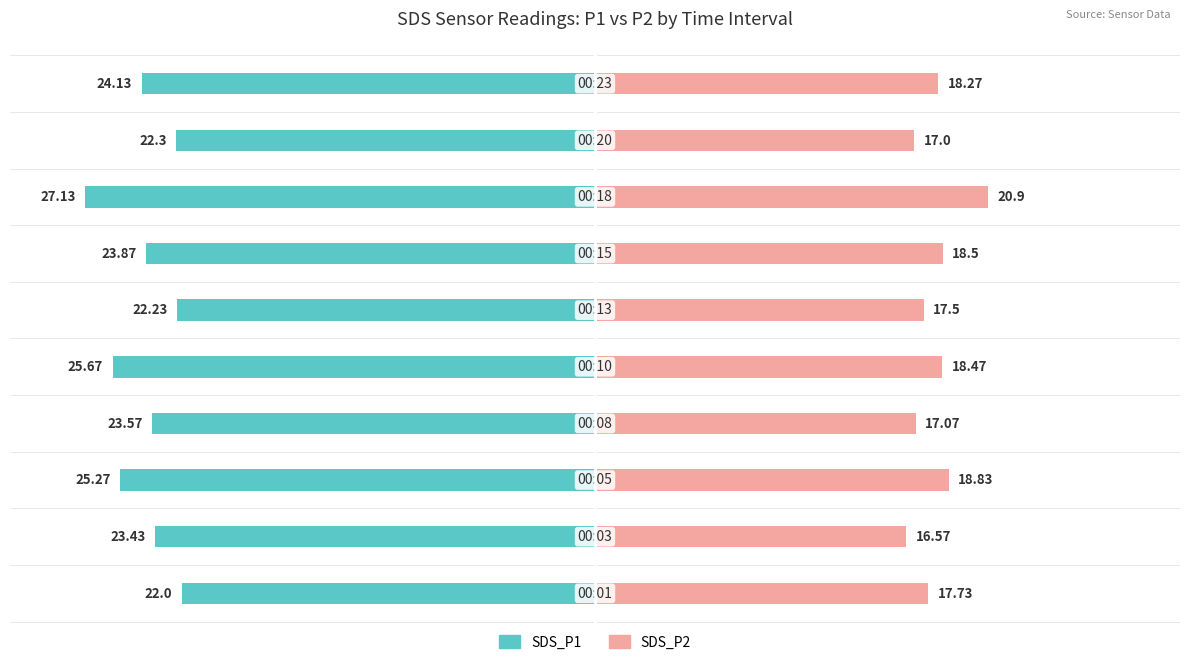

Reading left to right, transcribe all the data shown in this chart.

SDS_P1: -22.0	-23.4	-25.3	-23.6	-25.7	-22.2	-23.9	-27.1	-22.3	-24.1
SDS_P2: 17.7	16.6	18.8	17.1	18.5	17.5	18.5	20.9	17.0	18.3